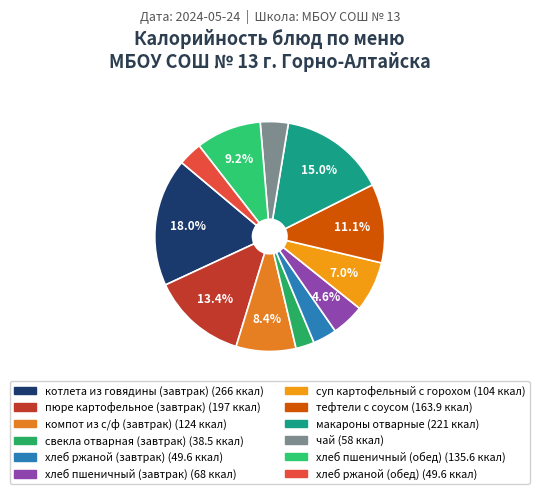

How many slices are in this pie chart?

12